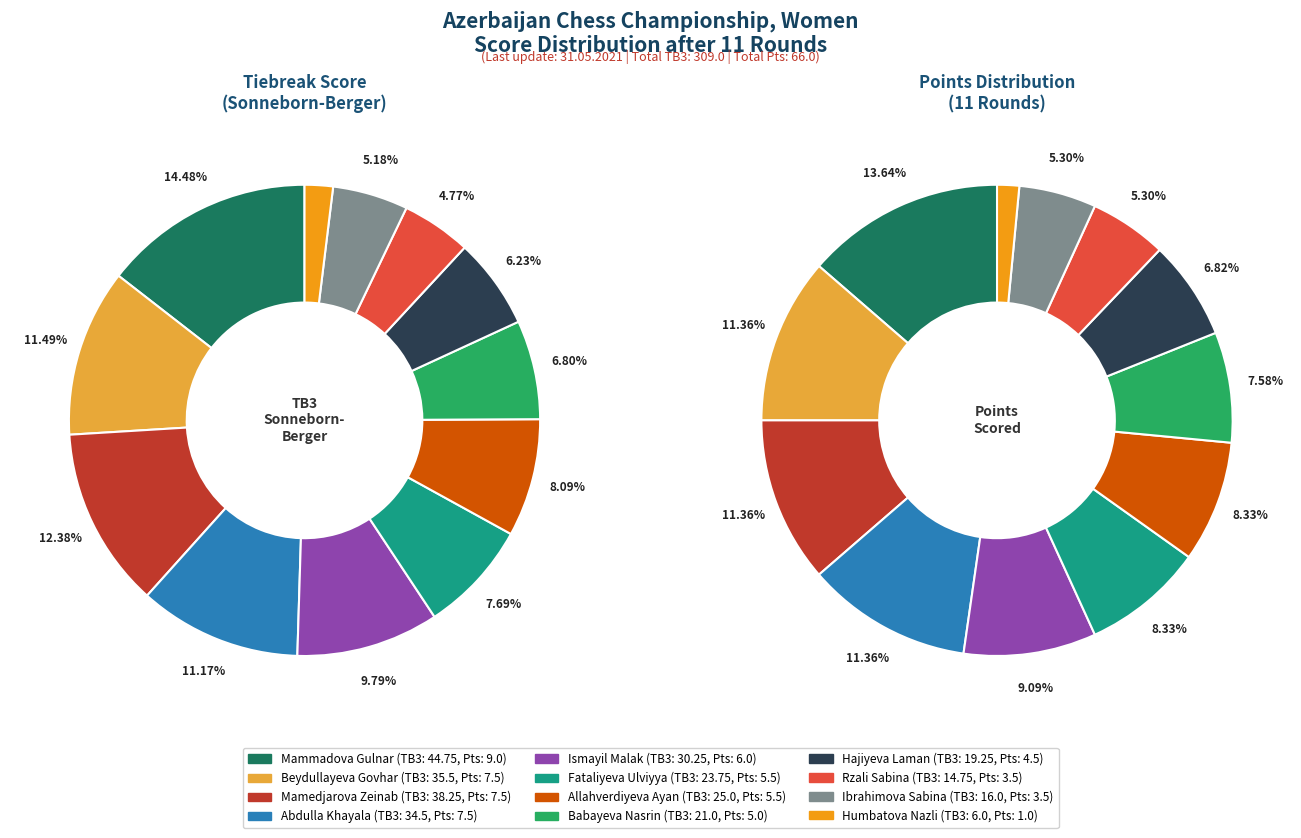

Is the sum of Rzali Sabina and Mammadova Gulnar greater than half?

No